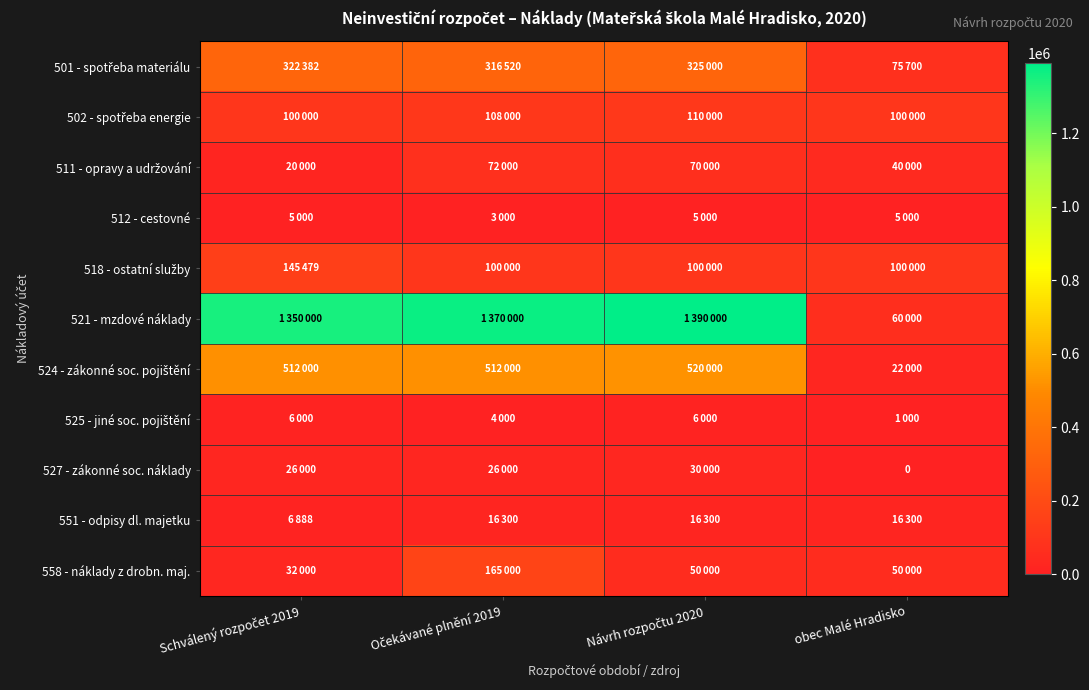

Which category has the highest value across all series?

Návrh rozpočtu 2020